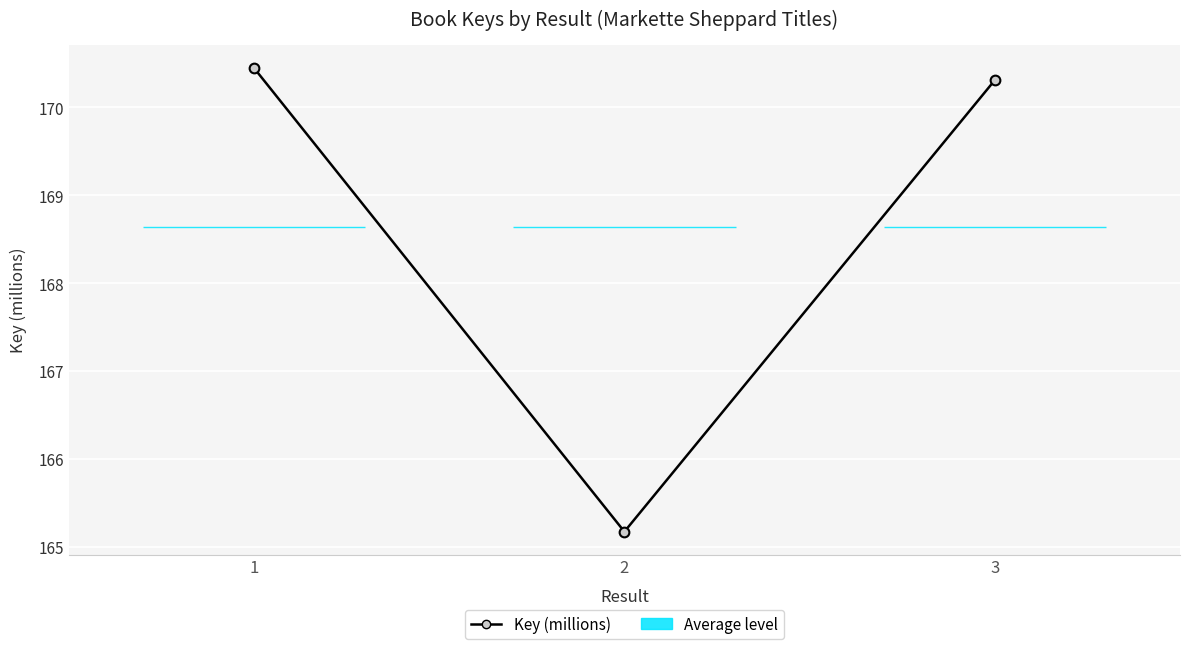

What is the change in value from 1 to 3?

-0.1